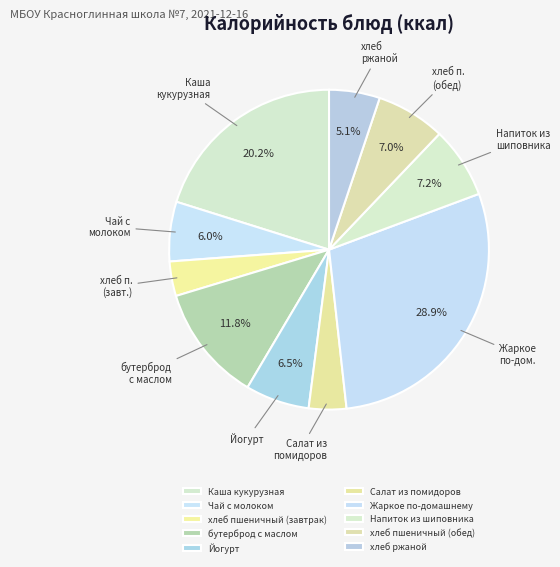

What percentage do Салат из помидоров and Каша кукурузная together represent?

24.0%